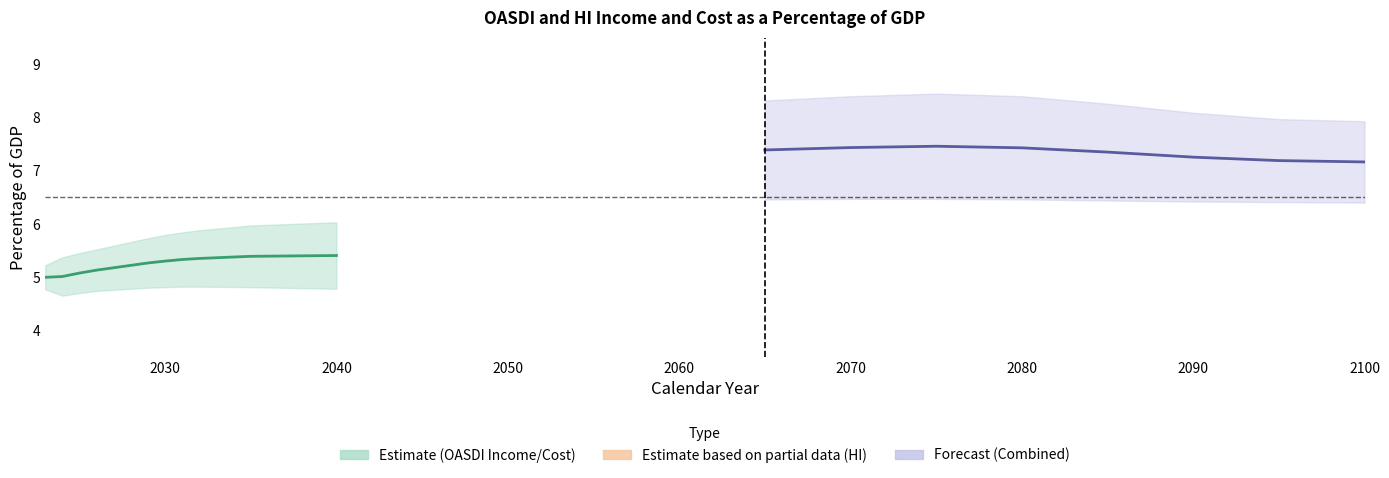

Is this an area chart (filled region under the line)?

No